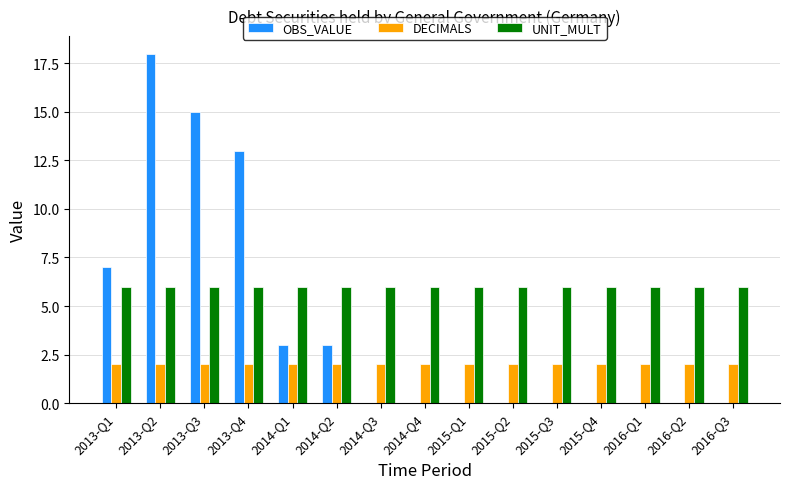

At which category is the sum across all series the highest?

2013-Q2